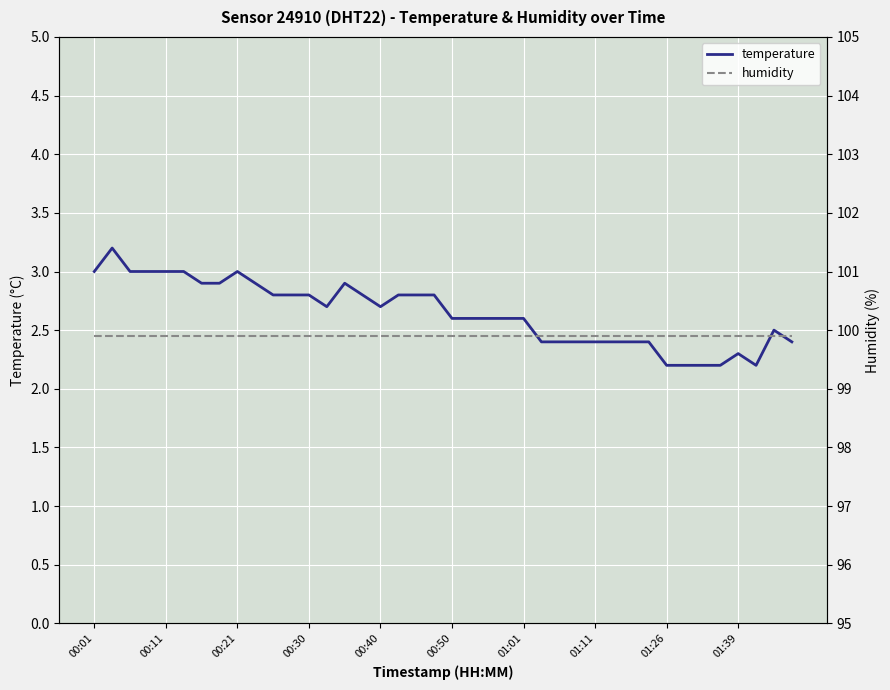

What is the value of the humidity point at the 16th from the left?

99.9